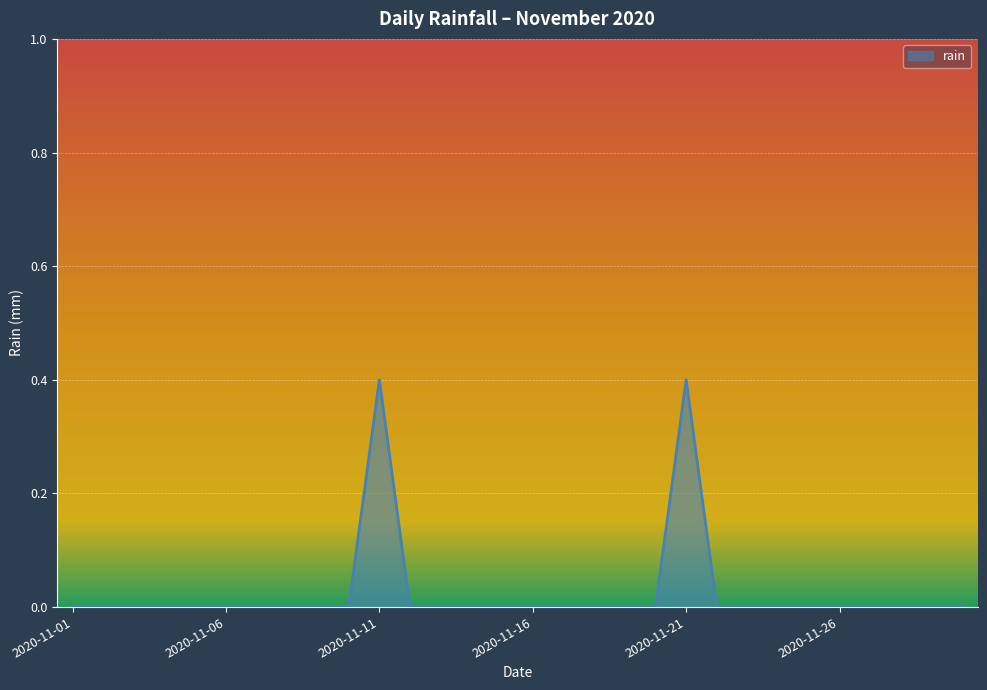

What is the maximum value shown in the chart?

0.4